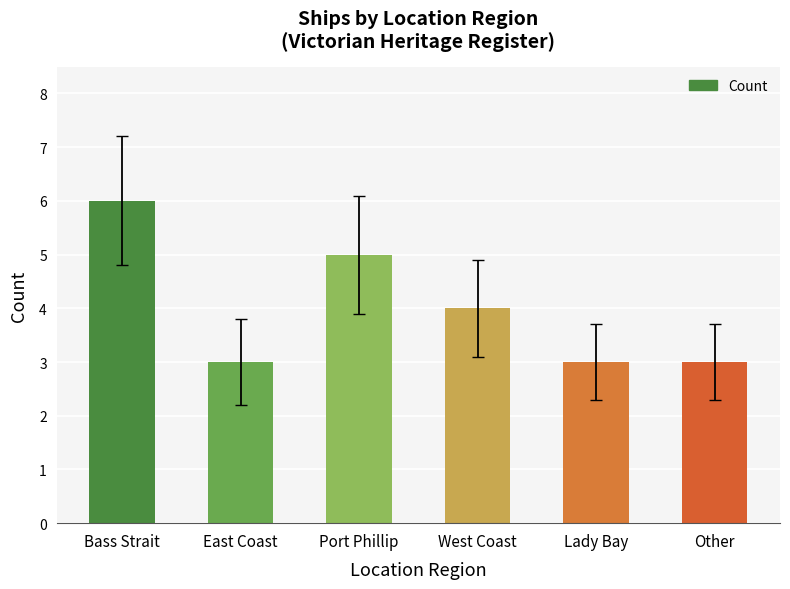

How many bars are there in total?

6